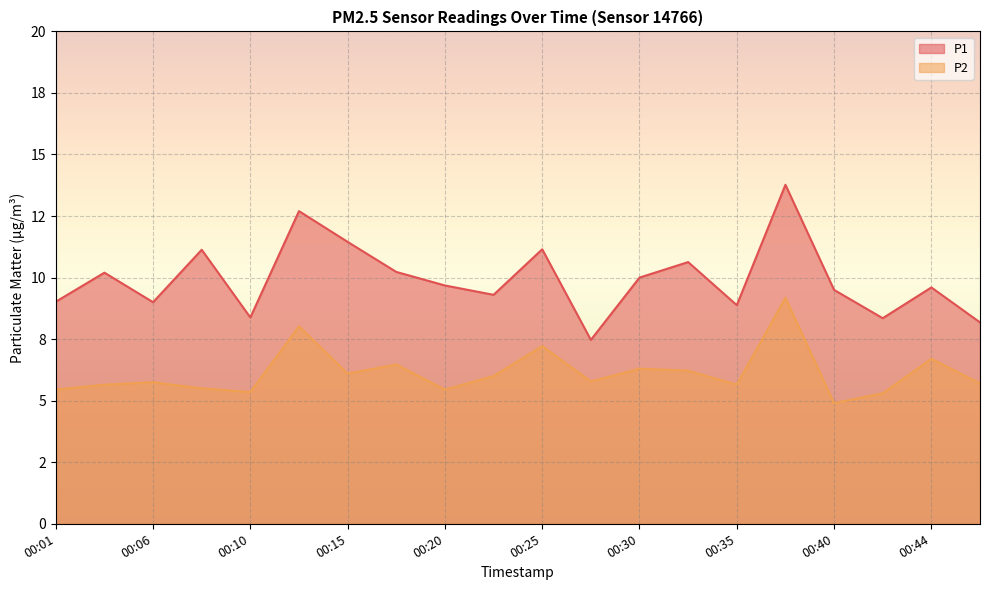

Is the value of P1 at 00:23 greater than the value of P2 at 00:10?

Yes